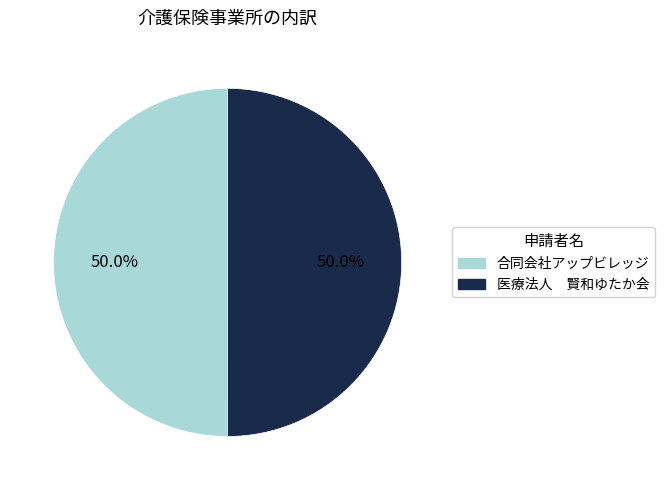

What percentage do 合同会社アップビレッジ and 医療法人 賢和ゆたか会 together represent?

100.0%